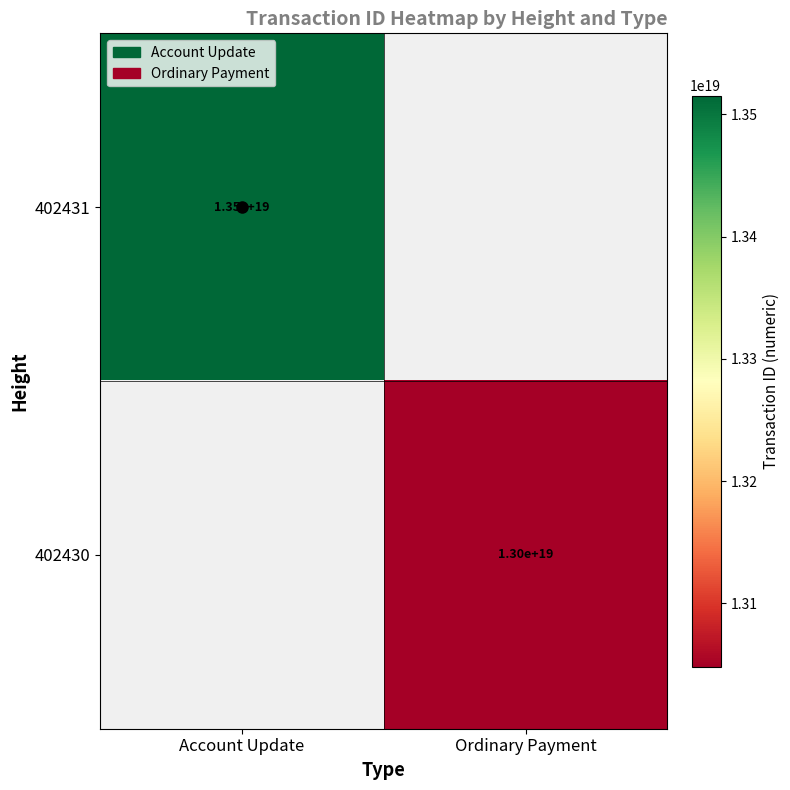

The value of 402431 at Account Update is 19008821787586310144. True or false?

False